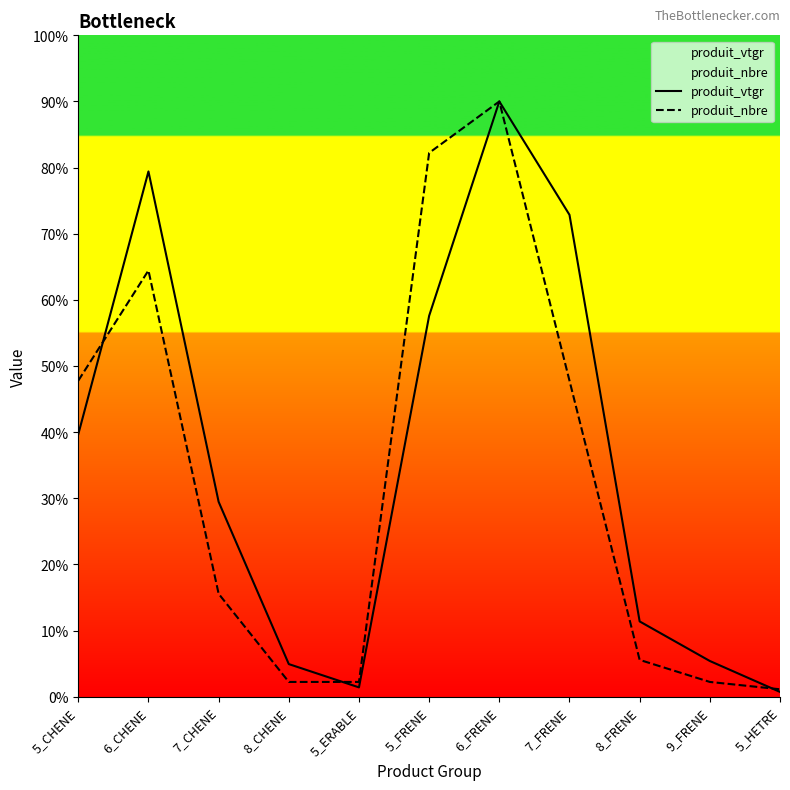

True or false: produit_vtgr and produit_nbre intersect in this chart.

True